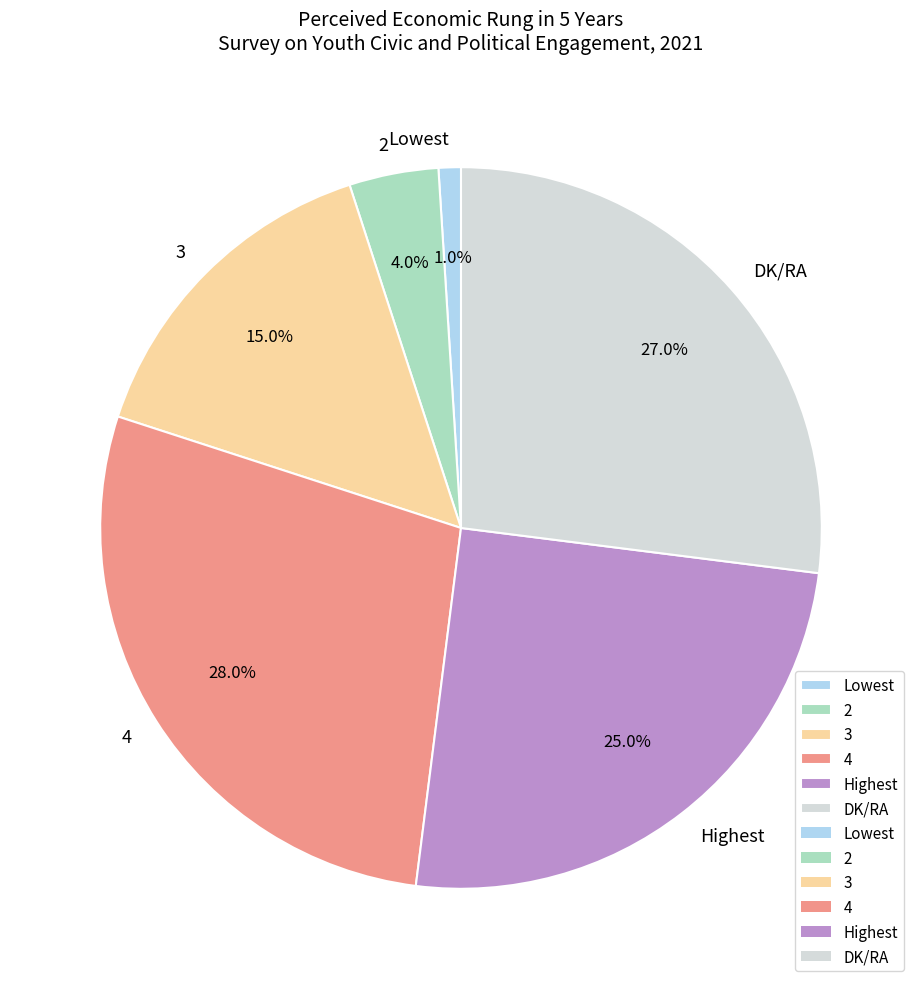

Rank the categories by value from lowest to highest.

Lowest, 2, 3, Highest, DK/RA, 4